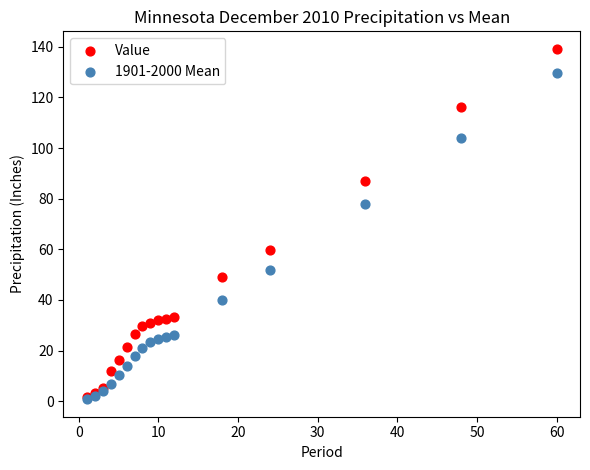

In the Value series, what Y value is closest to 70?

59.8